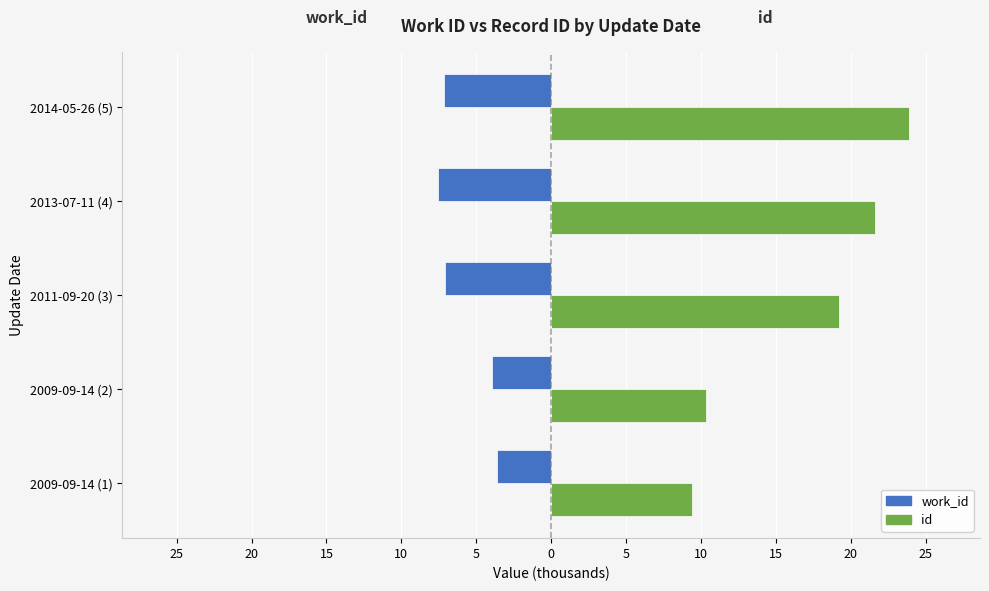

What are all the series names shown in the legend?

work_id, id